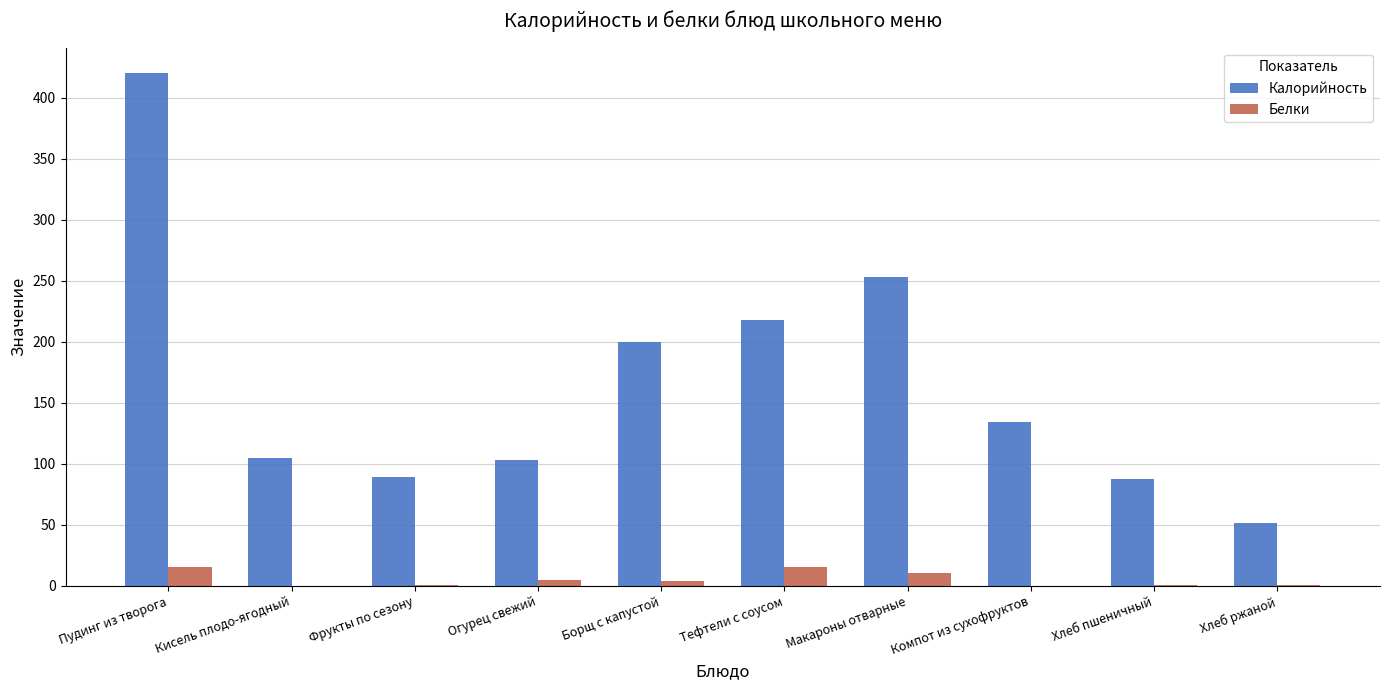

Which series changed the most between Борщ с капустой and Компот из сухофруктов?

Калорийность